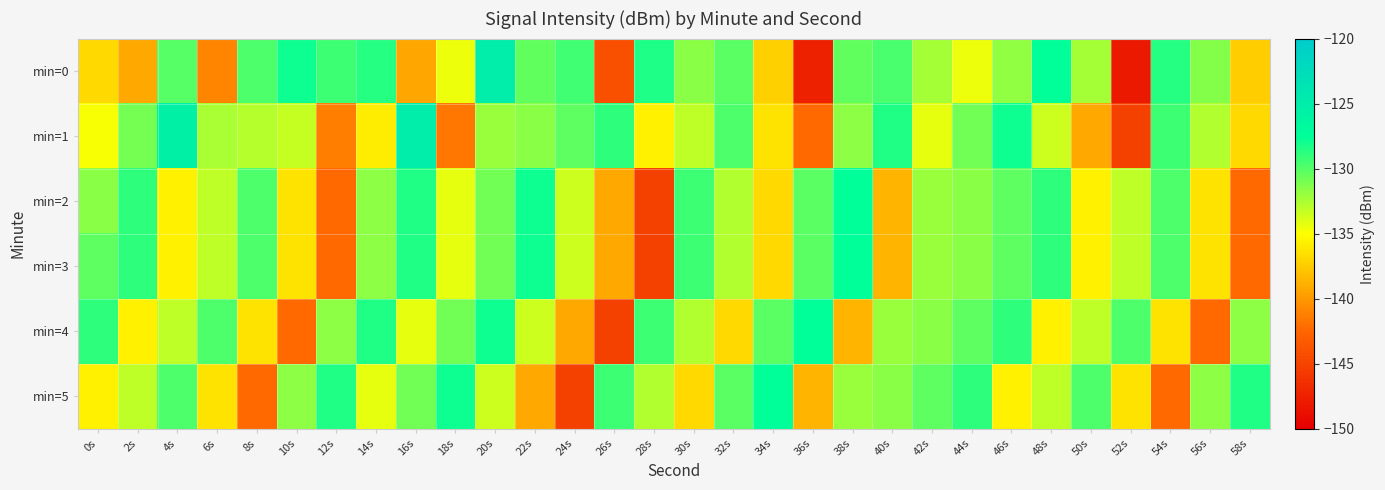

List the series in order of their peak value, highest first.

min=1, min=0, min=2, min=3, min=4, min=5